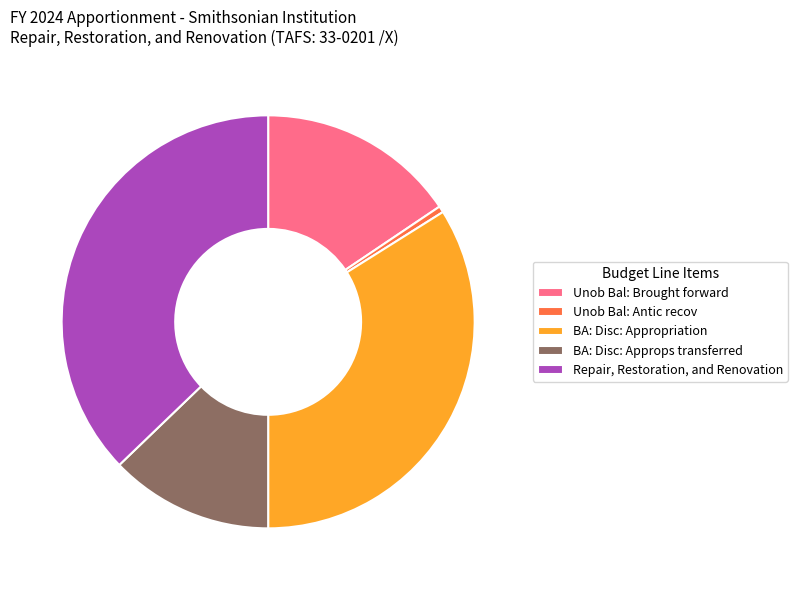

What is the largest slice in the pie chart?

Repair, Restoration, and Renovation